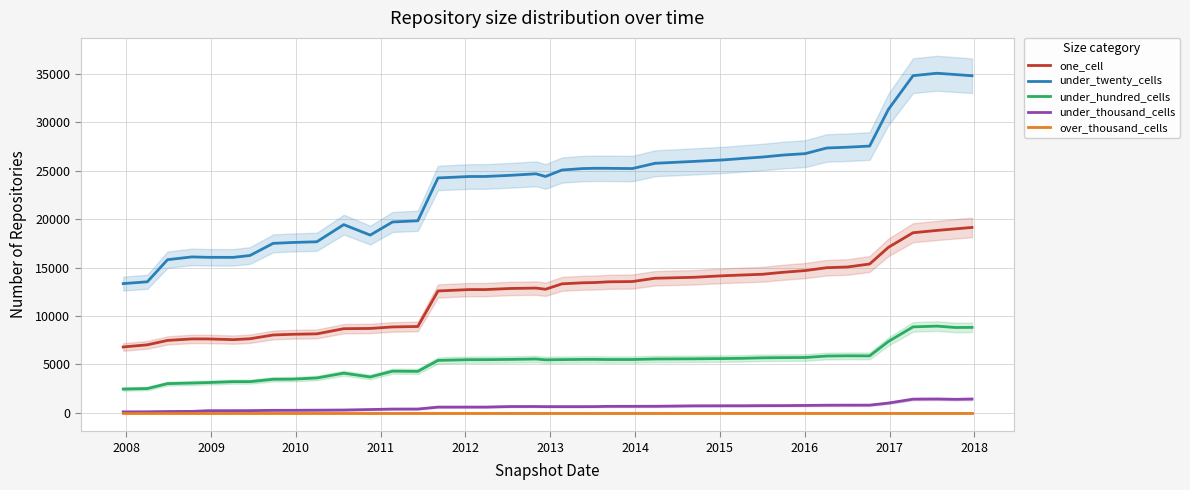

True or false: one_cell and under_twenty_cells intersect in this chart.

False